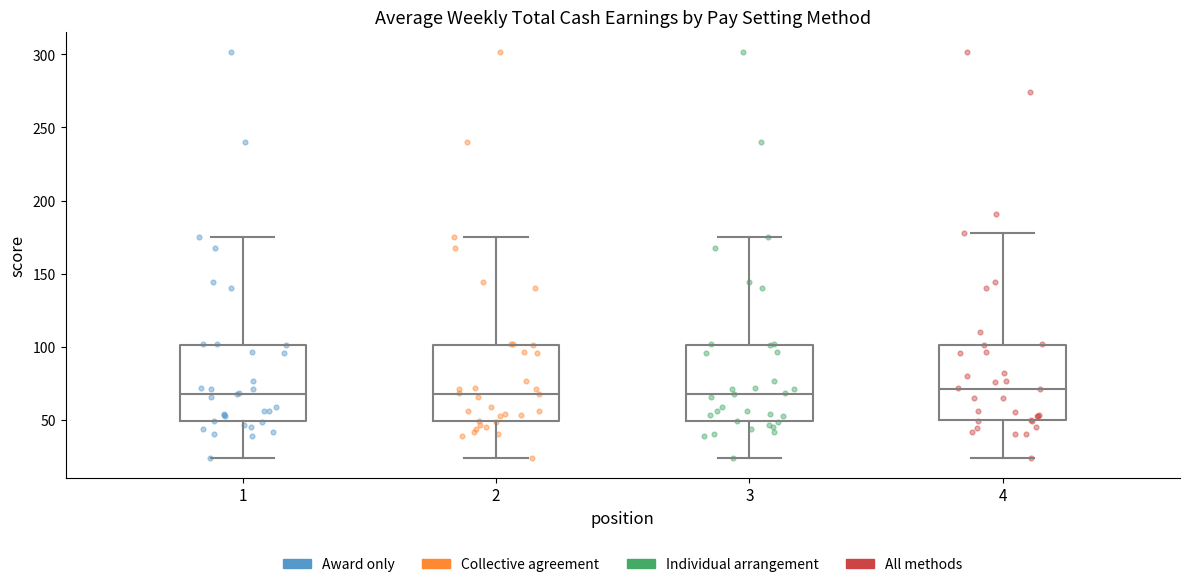

Reading left to right, read every box against the y-axis: the position of its median line, the range the box covers, and the ends of its whiskers. The values are not printed on the chart, so give them approximately, as read against the axis.

1: median 65, box 50 to 100, whiskers 25 to 175
2: median 65, box 50 to 100, whiskers 25 to 175
3: median 65, box 50 to 100, whiskers 25 to 175
4: median 70, box 50 to 100, whiskers 25 to 180